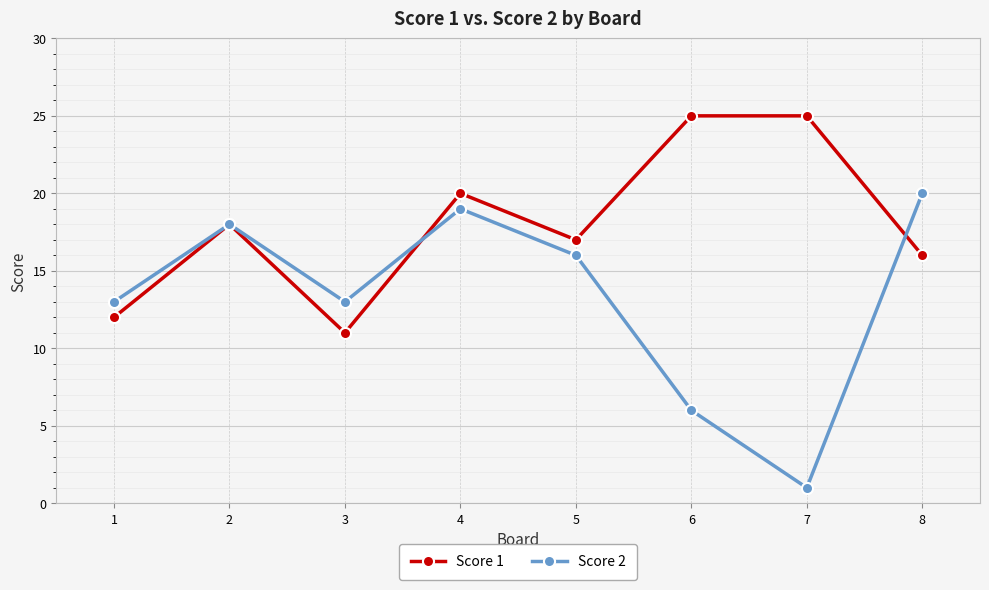

List the series in order of their peak value, highest first.

Score 1, Score 2